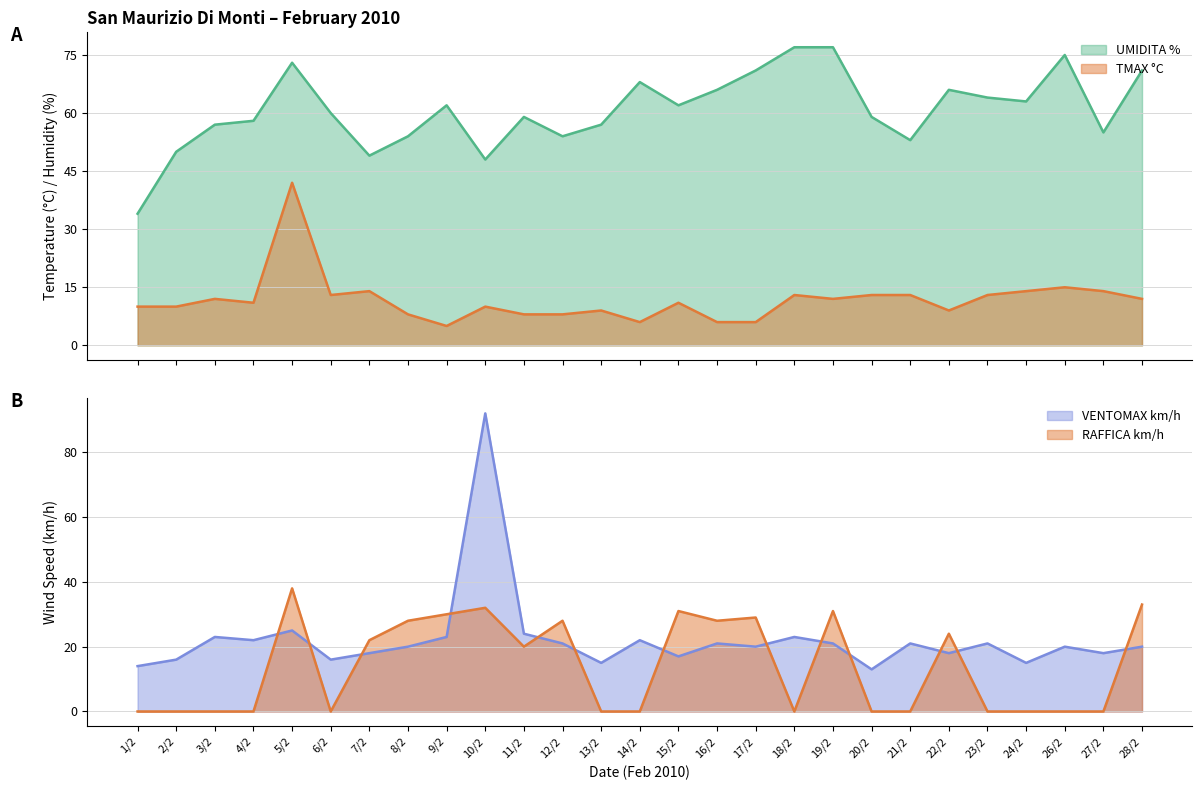

Where is the first local maximum for RAFFICA km/h?

5/2